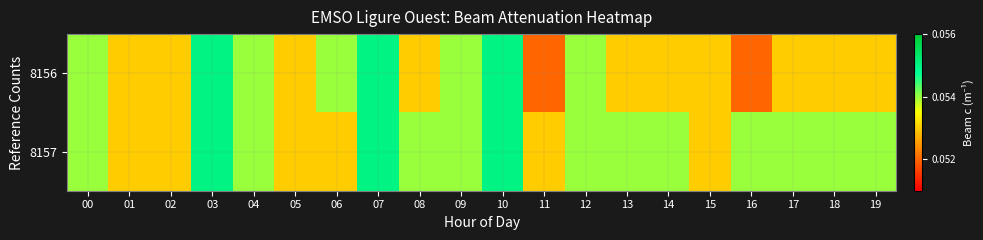

Reading left to right, list all the values displayed in this chart.

8156: 00=0.1	01=0.1	02=0.1	03=0.1	04=0.1	05=0.1	06=0.1	07=0.1	08=0.1	09=0.1	10=0.1	11=0.1	12=0.1	13=0.1	14=0.1	15=0.1	16=0.1	17=0.1	18=0.1	19=0.1
8157: 00=0.1	01=0.1	02=0.1	03=0.1	04=0.1	05=0.1	06=0.1	07=0.1	08=0.1	09=0.1	10=0.1	11=0.1	12=0.1	13=0.1	14=0.1	15=0.1	16=0.1	17=0.1	18=0.1	19=0.1